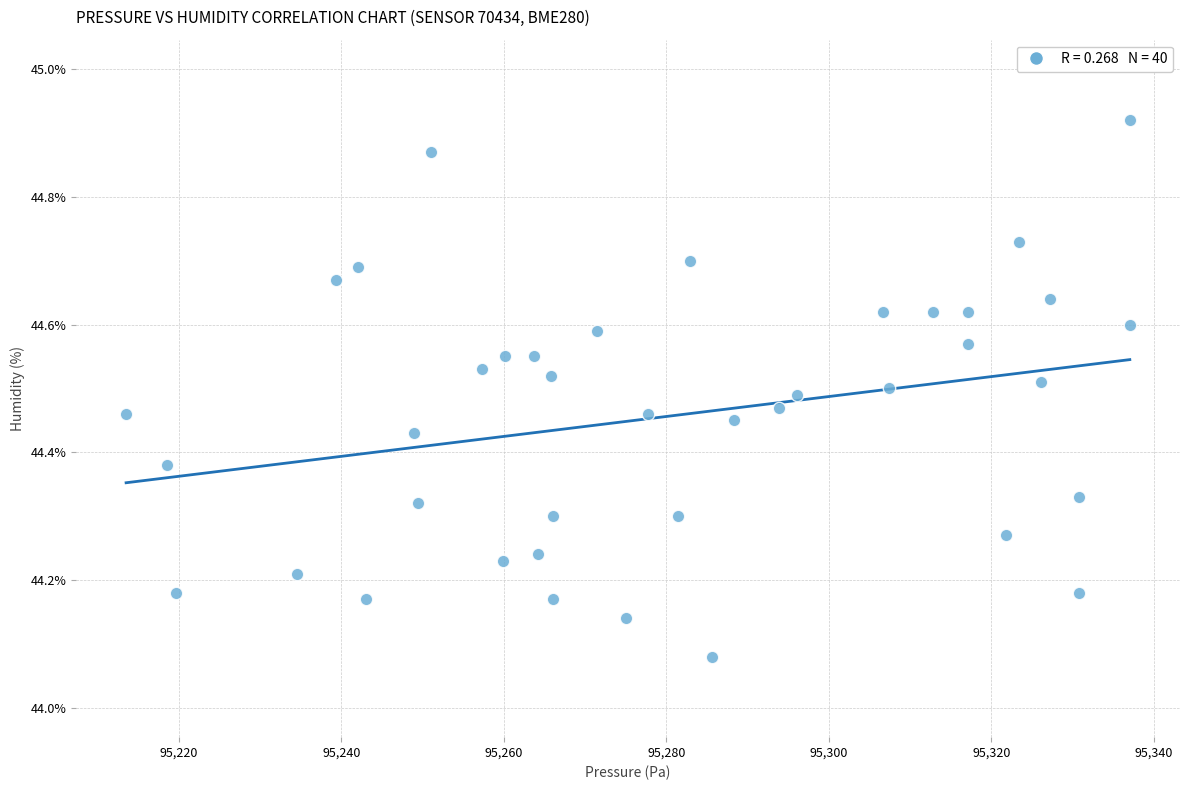

What is the range of X values (max minus min)?

123.6